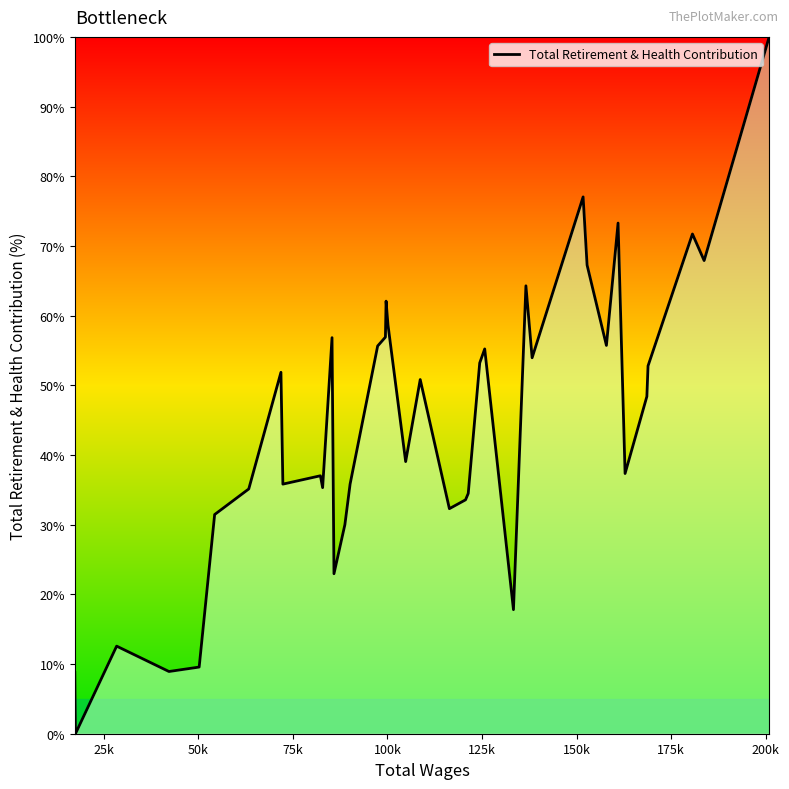

What is the difference between the maximum and minimum values?

100.0